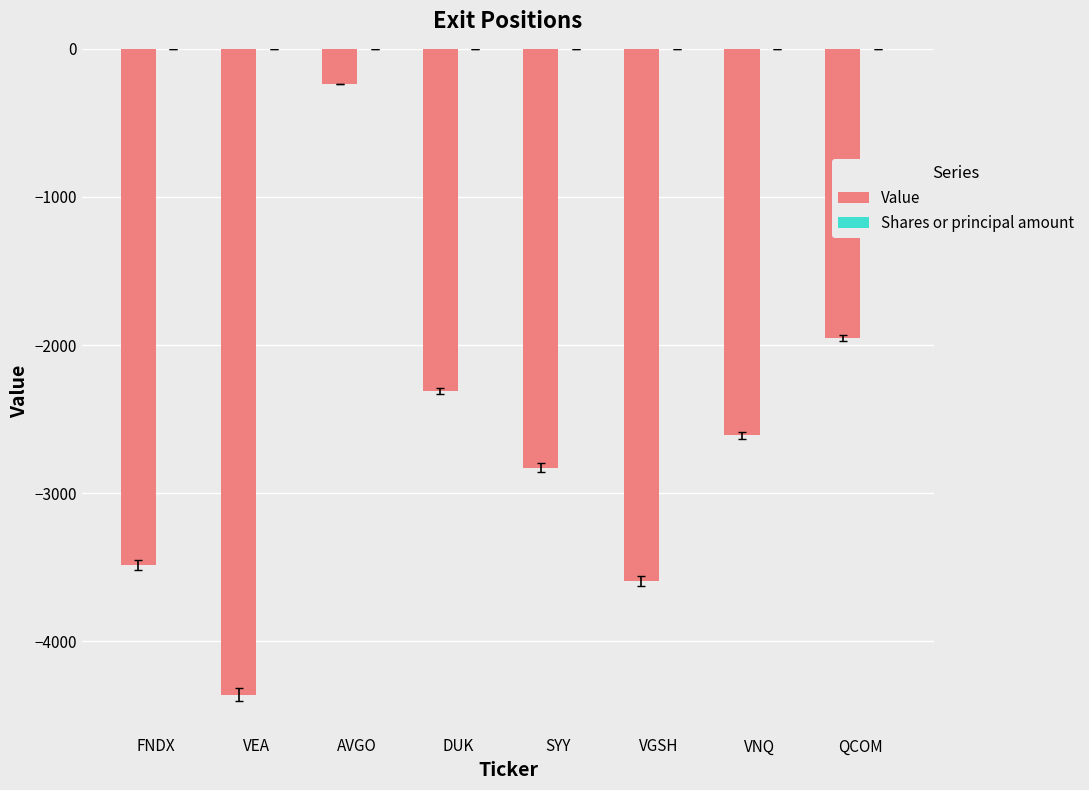

At which label is Value closest to -2298?

DUK